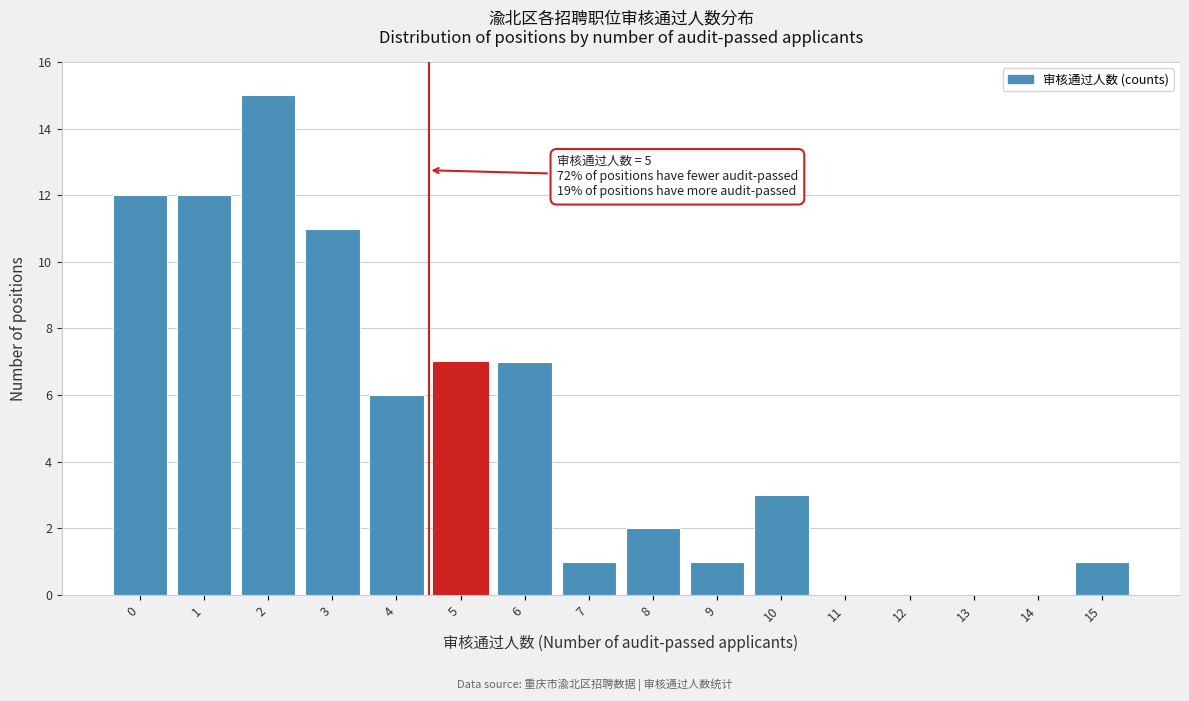

Reading right to left, list all the values displayed in this chart.

15=1	14=0	13=0	12=0	11=0	10=3	9=1	8=2	7=1	6=7	5=7	4=6	3=11	2=15	1=12	0=12